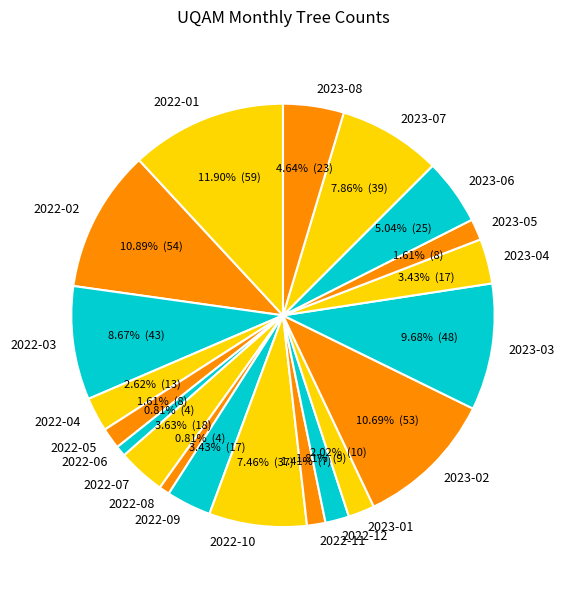

What is the largest slice in the pie chart?

2022-01